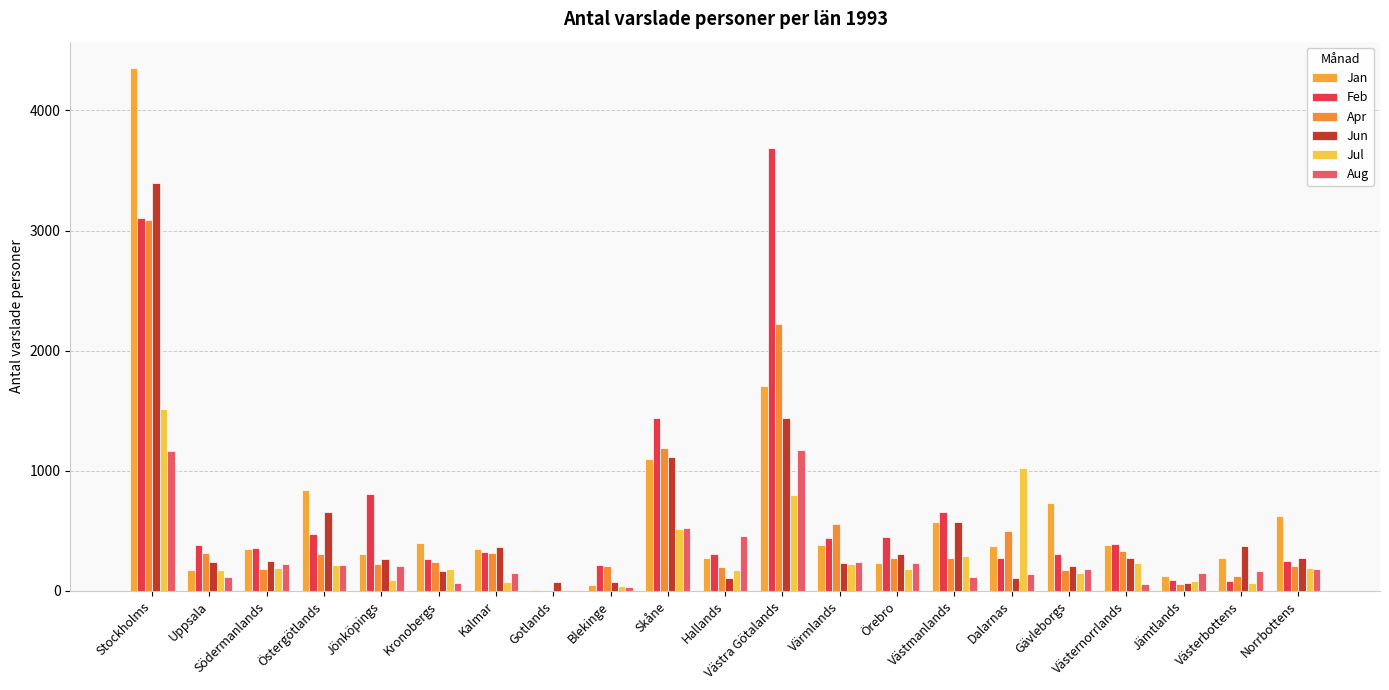

Does the chart contain stacked bars?

No